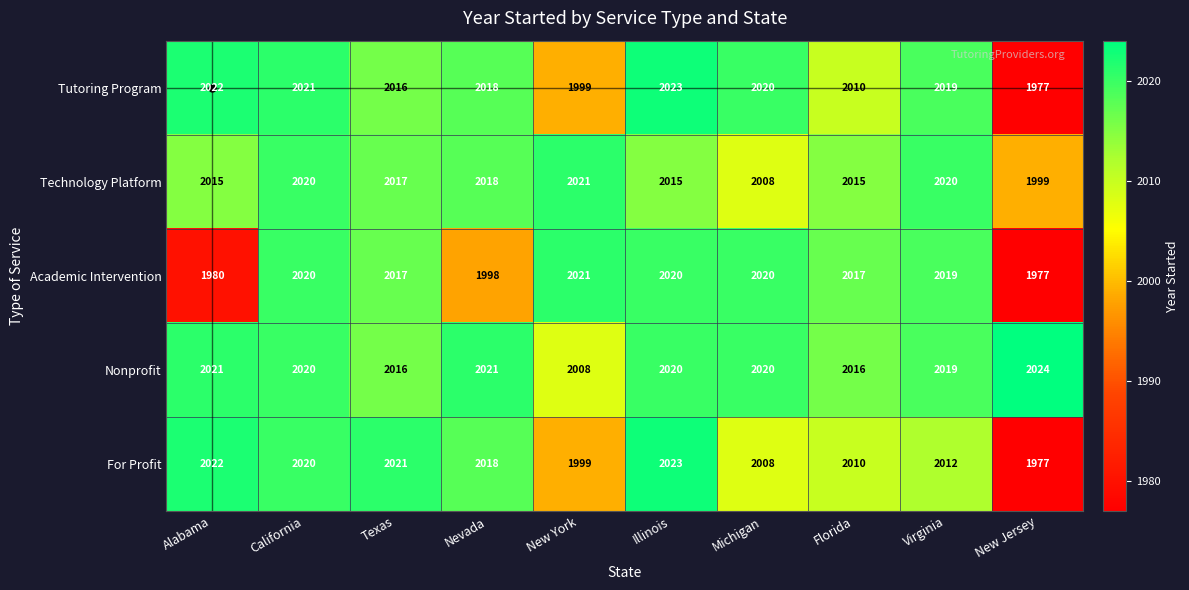

Is the value of For Profit at Michigan greater than the value of Academic Intervention at New York?

No